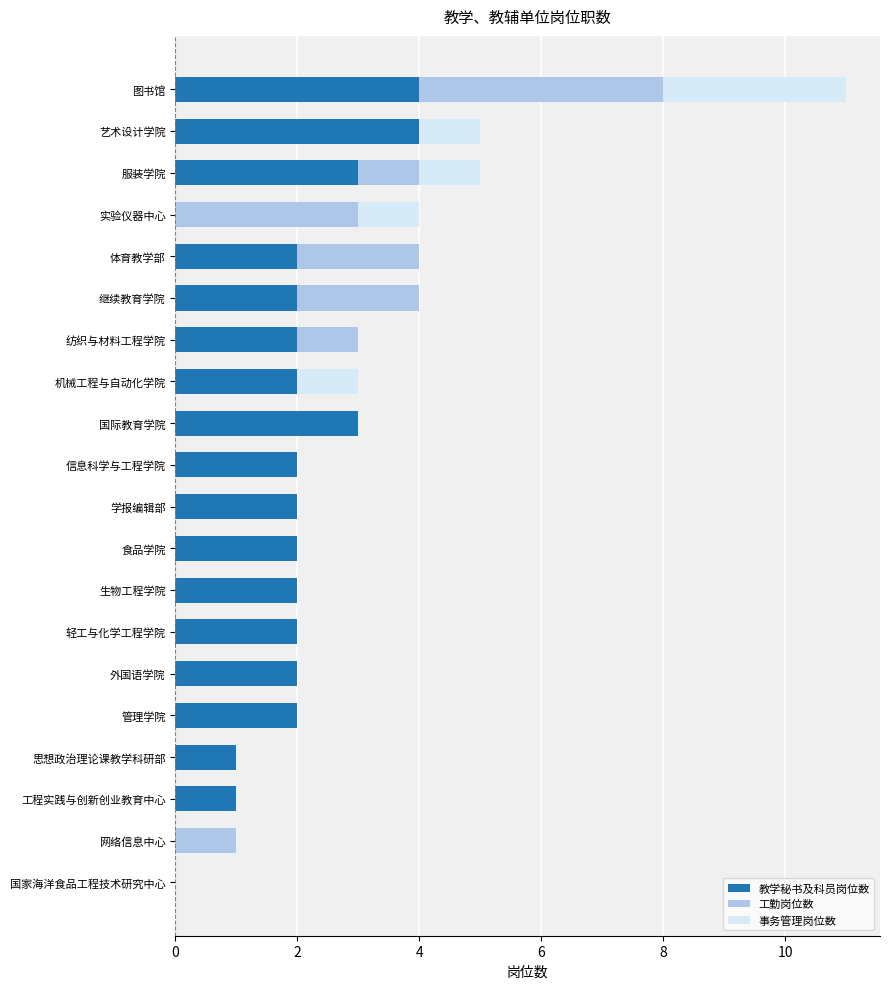

The 教学秘书及科员岗位数 series shows 1 at 体育教学部. True or false?

False